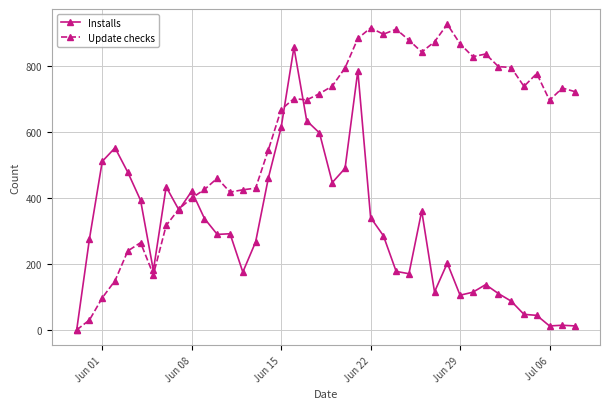

Rank the series by their average value, from lowest to highest.

Installs, Update checks